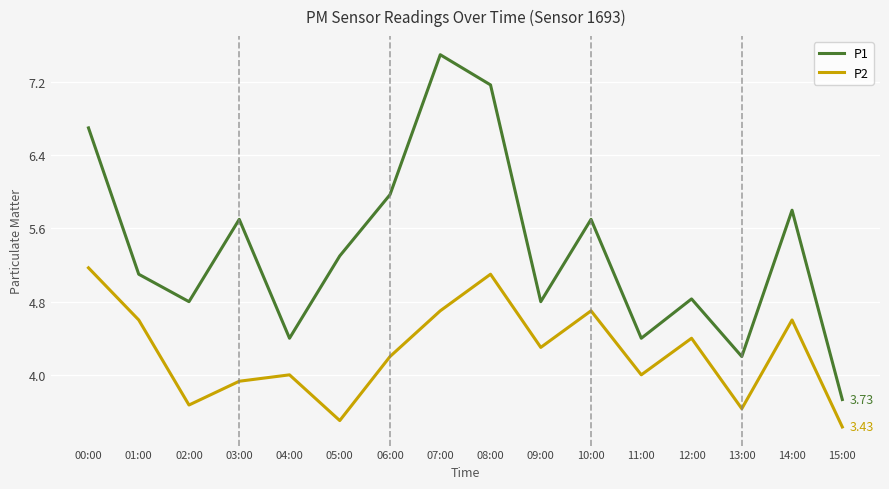

True or false: P1 and P2 intersect in this chart.

False